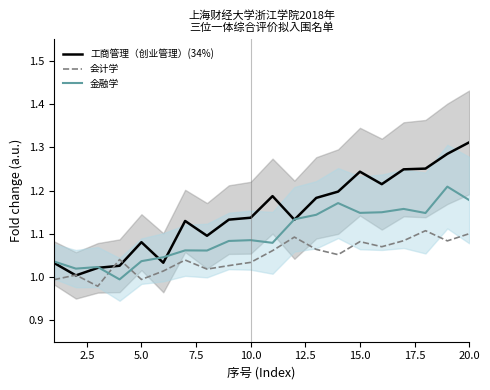

What is the difference between the maximum and minimum values in the 会计学 series?

0.1